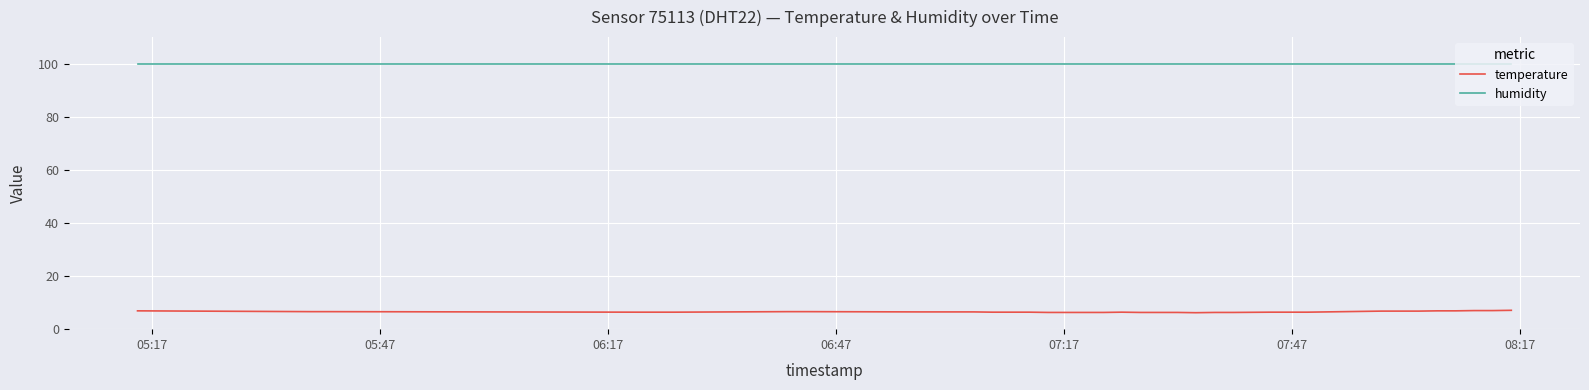

True or false: humidity and temperature intersect in this chart.

False